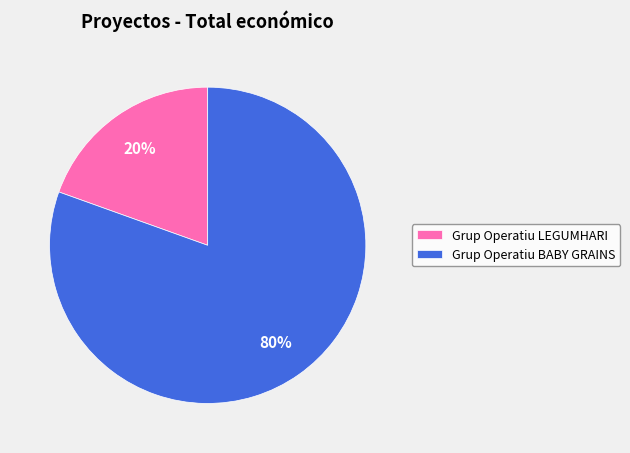

How many segments does this pie chart have?

2